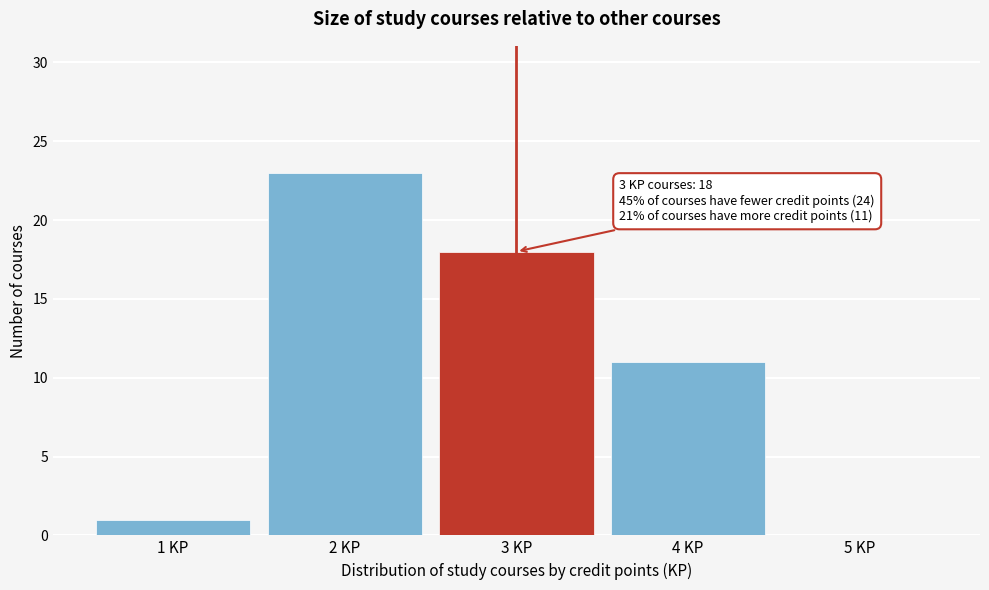

Over which range of the x-axis is the bar tallest?

1.5 to 2.5